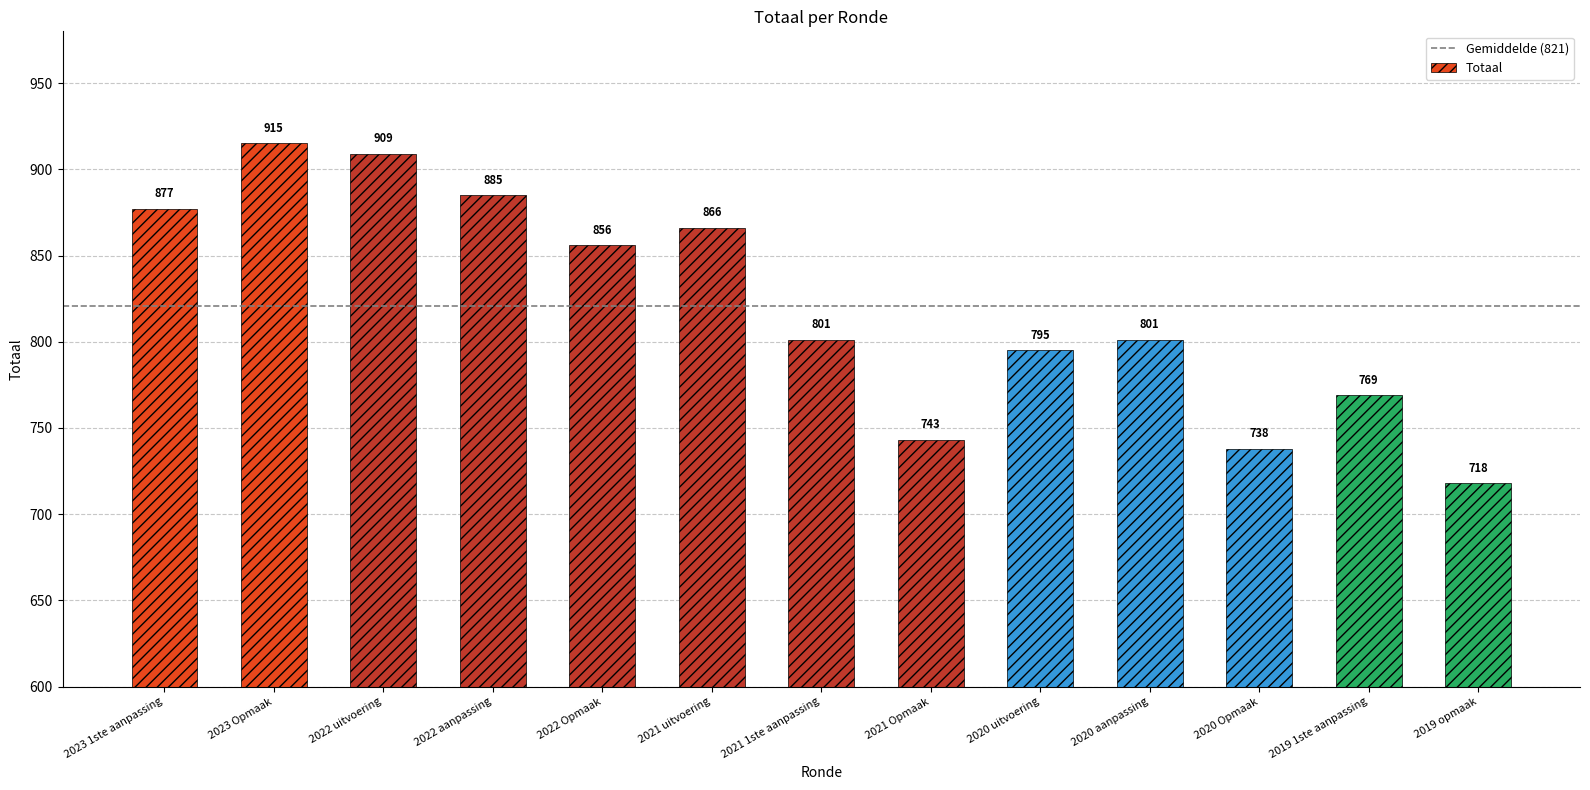

What is the difference between the maximum and minimum values?

197